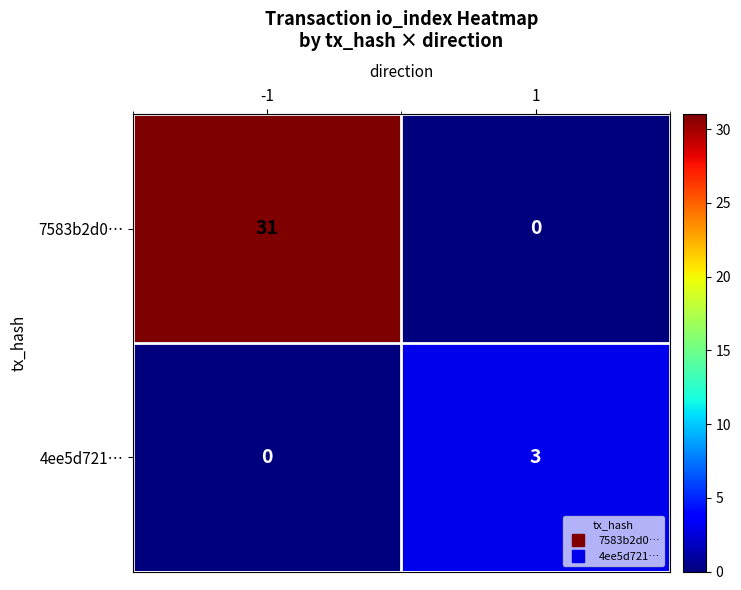

What is the spread (max minus min) of values at -1?

31